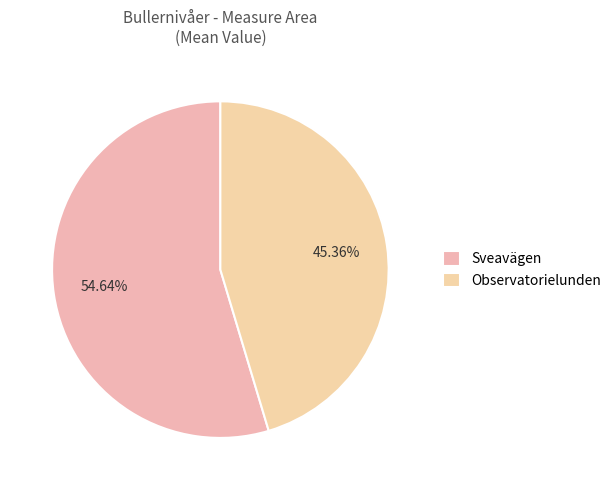

Rank the categories by value from highest to lowest.

Sveavägen, Observatorielunden